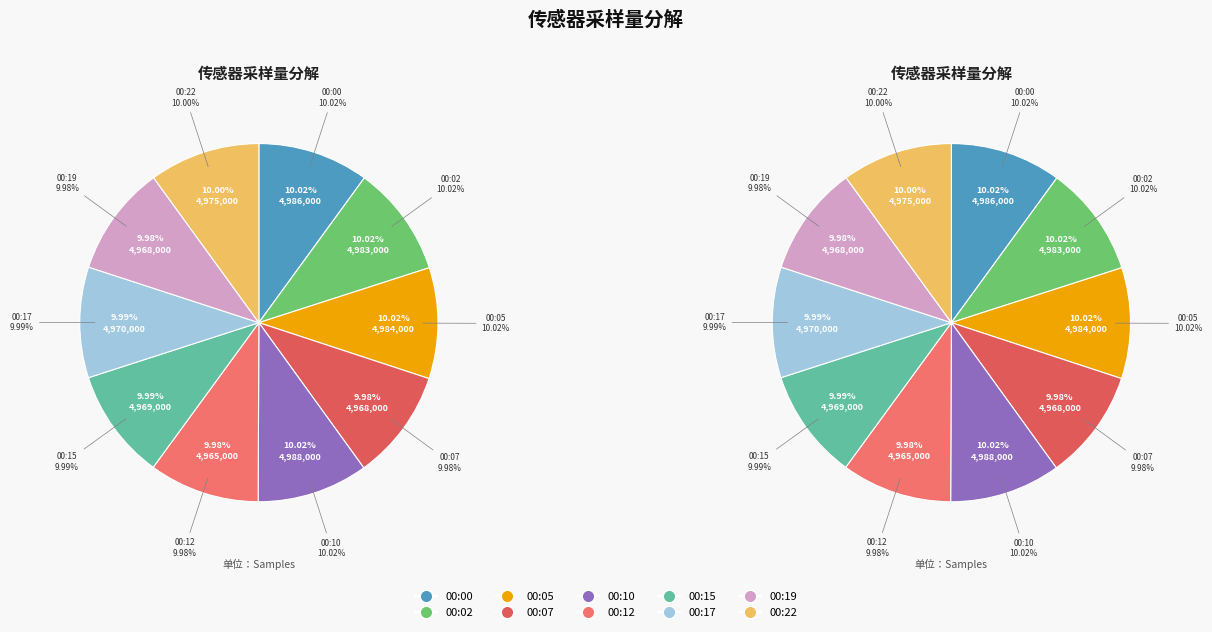

To the nearest percent, what portion does 00:22 represent?

10%